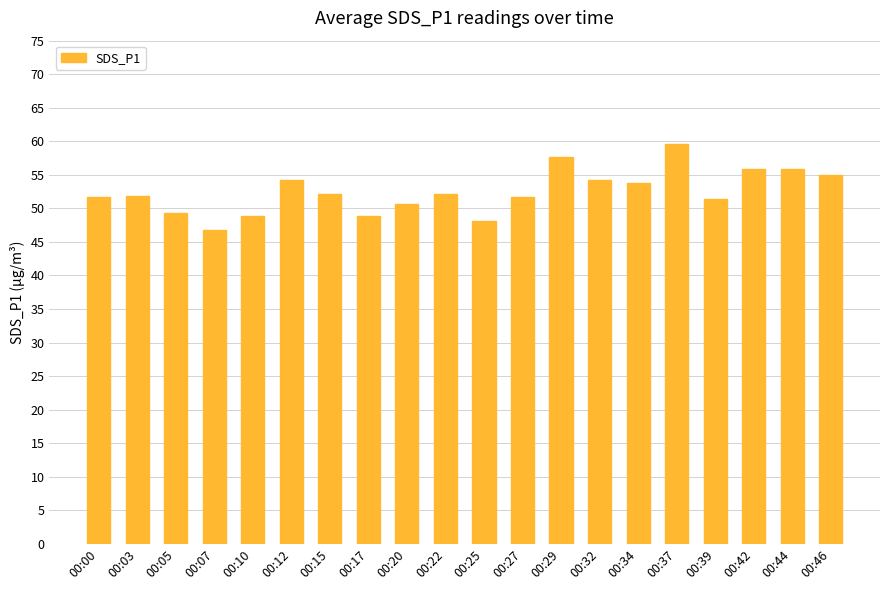

What is the approximate value at 00:05?

49.4